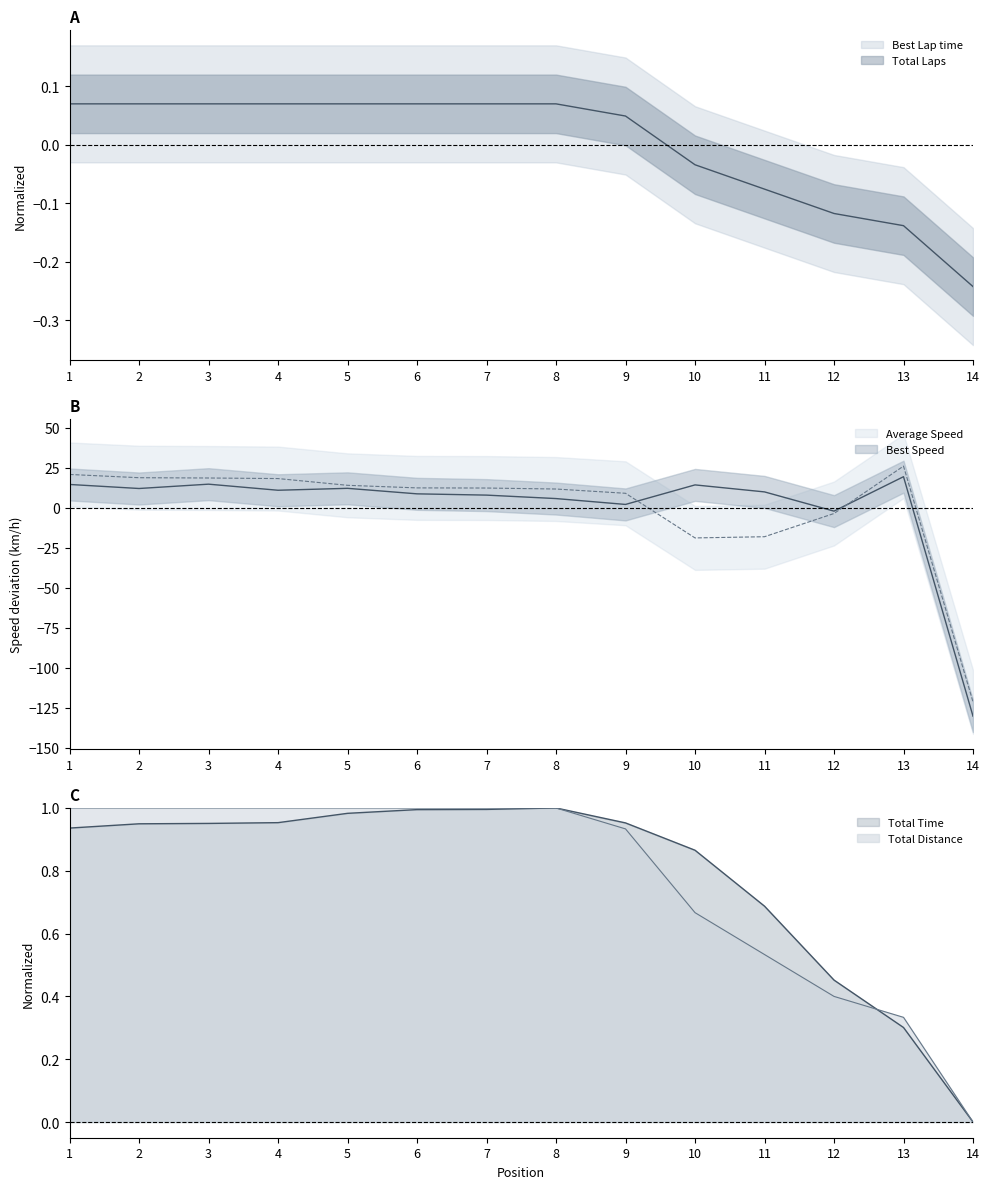

The Total Distance series shows 0.7 at 10. True or false?

True